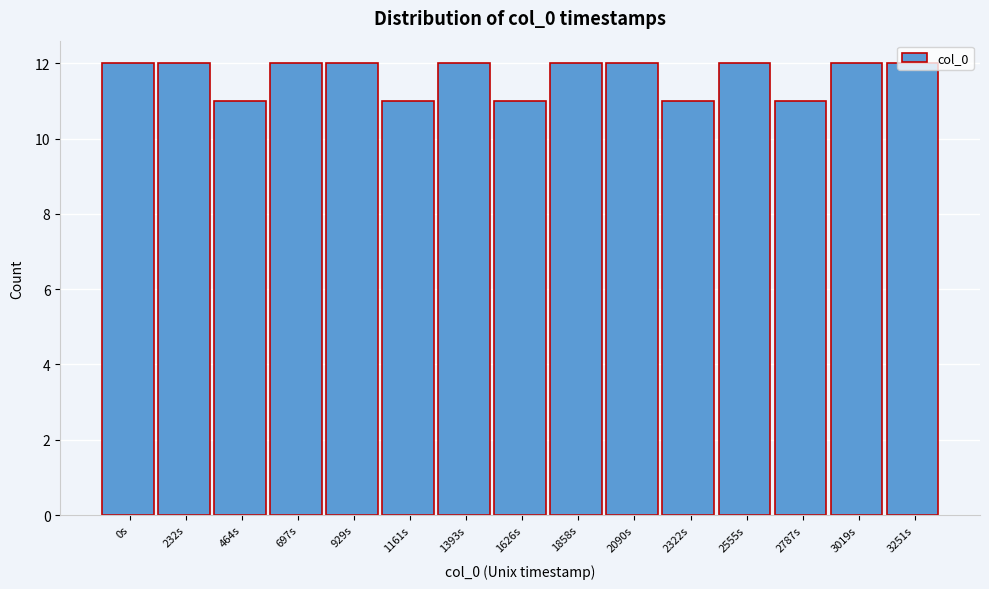

What is the sum of the values at 0s and 929s?

24